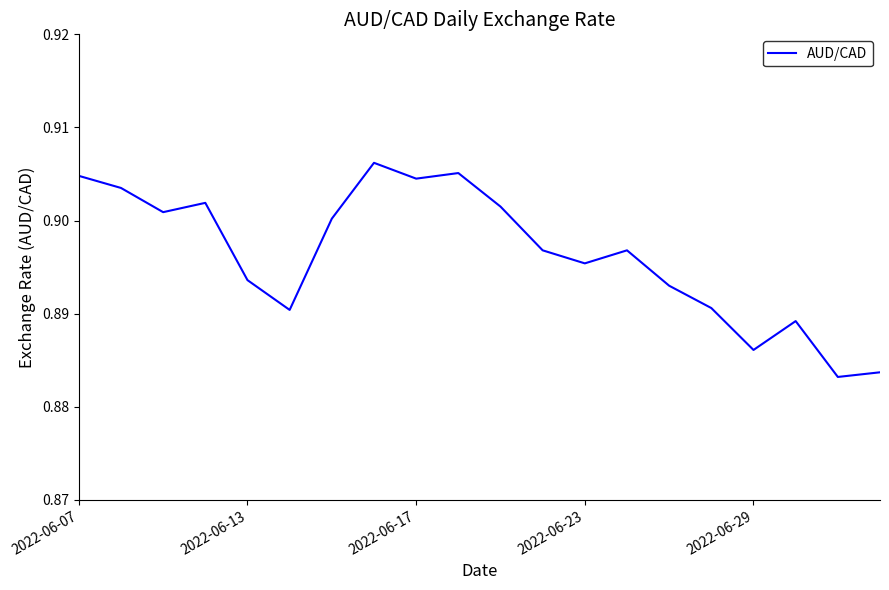

Which category has the lowest value across all series?

18